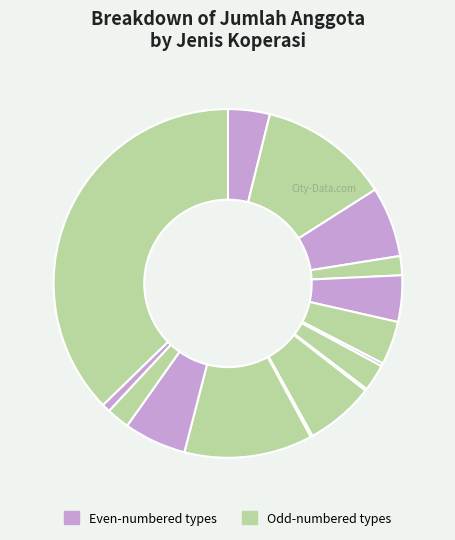

Is there any slice that represents more than half of the pie?

No